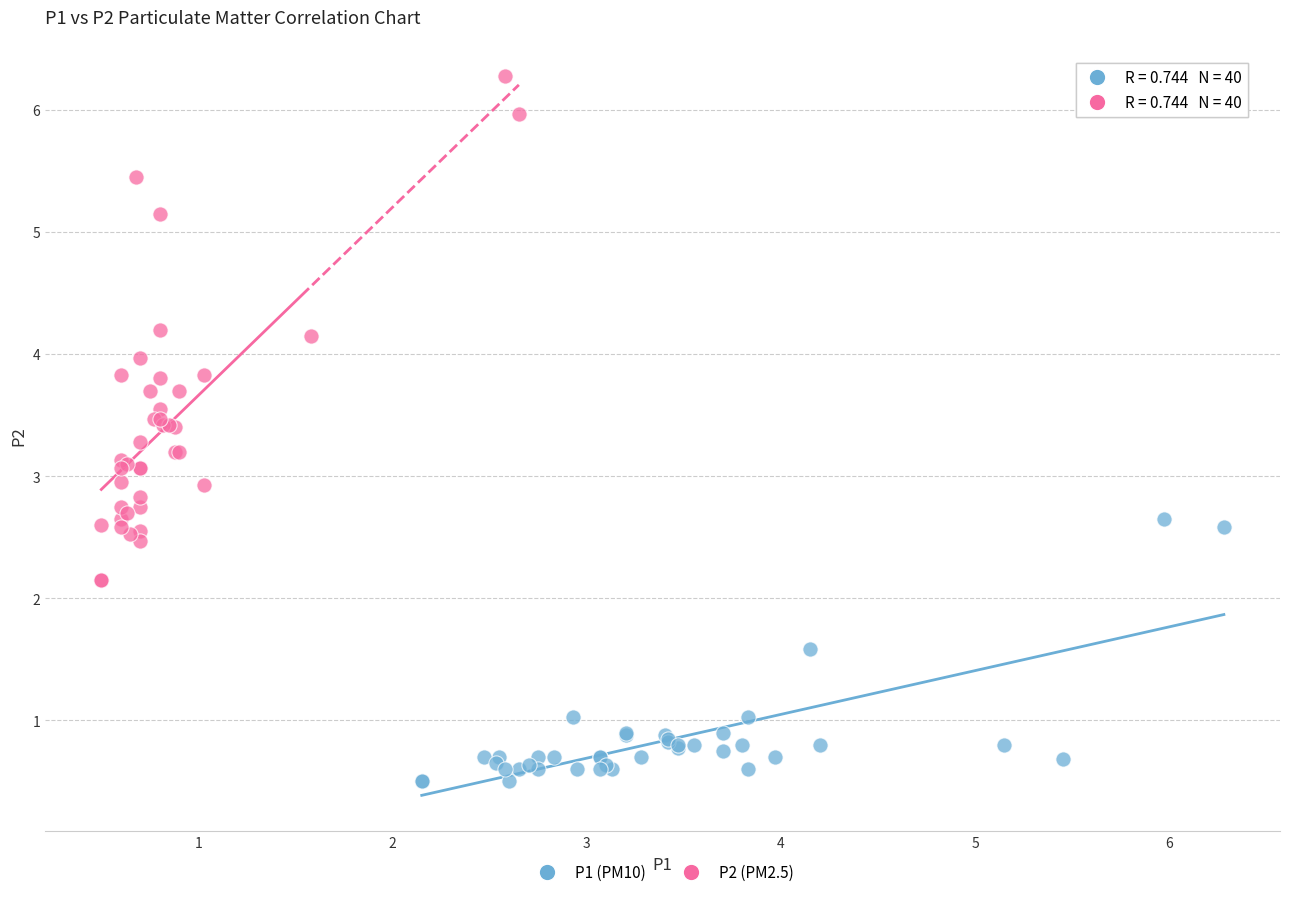

What are all the series names shown in the legend?

P1 (PM10), P2 (PM2.5)